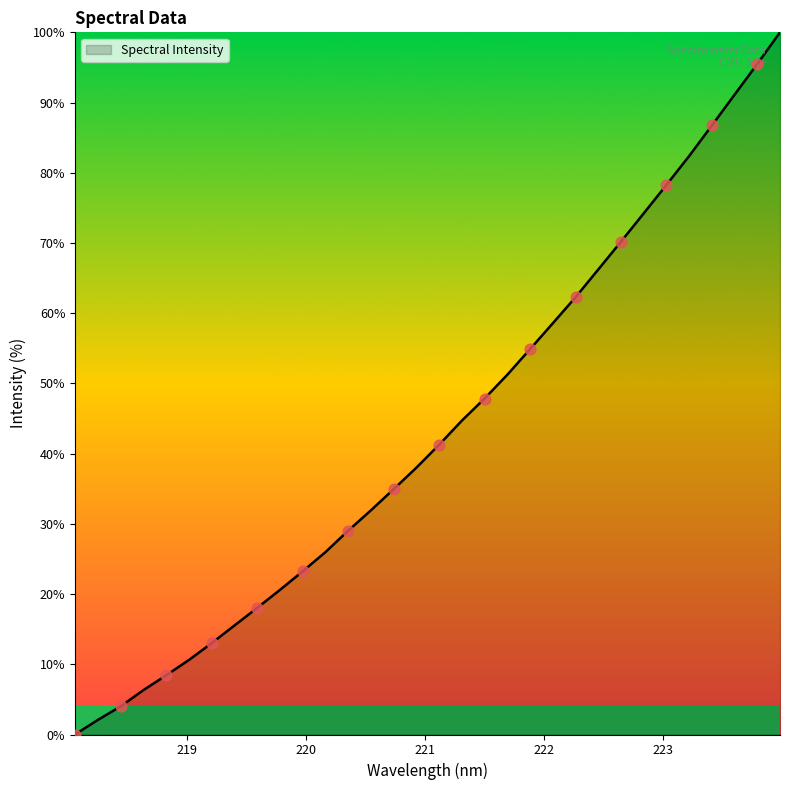

What is the maximum value shown in the chart?

100.0